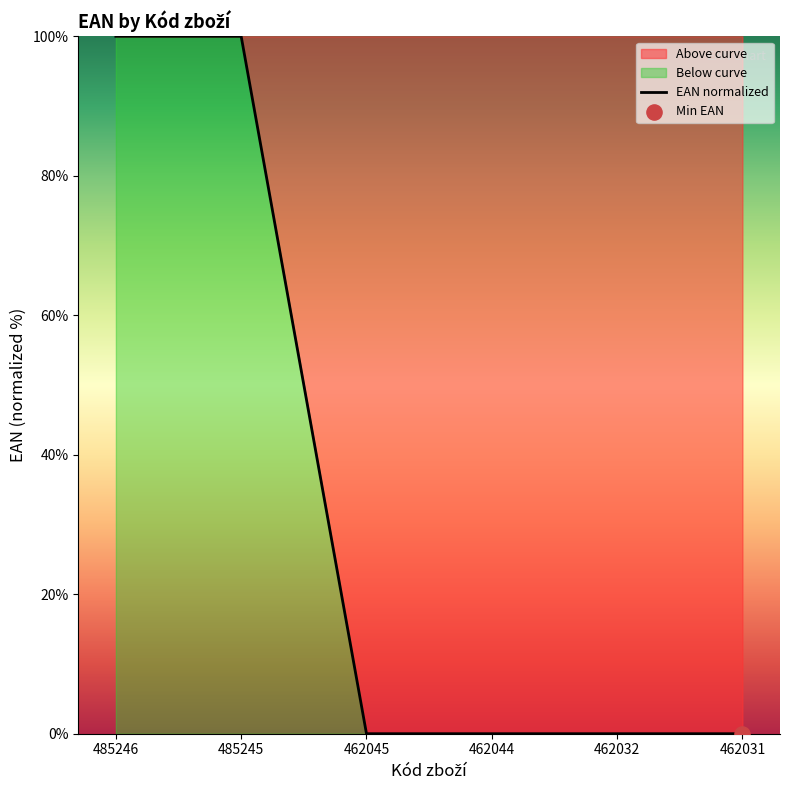

Between 462031 and 462032, which is larger?

462032